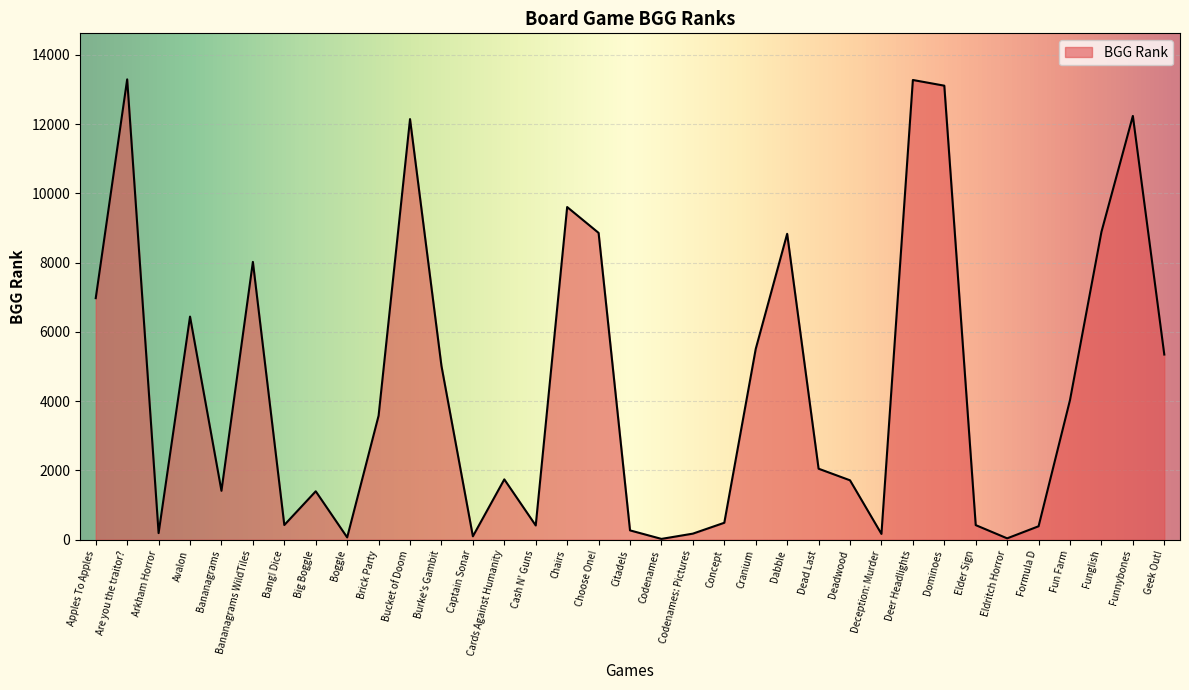

True or false: there are more than 0 points higher than both neighbors.

True